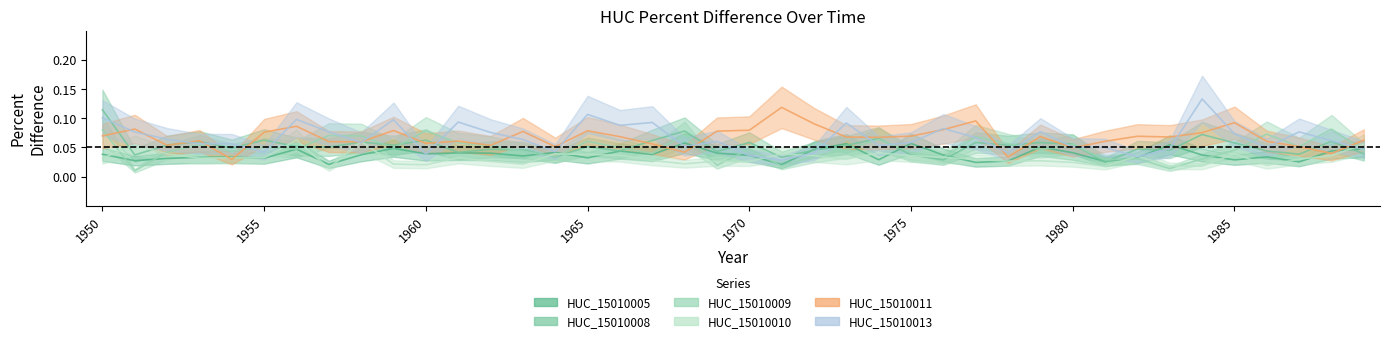

What is the sum of all HUC_15010010 values?

1.3